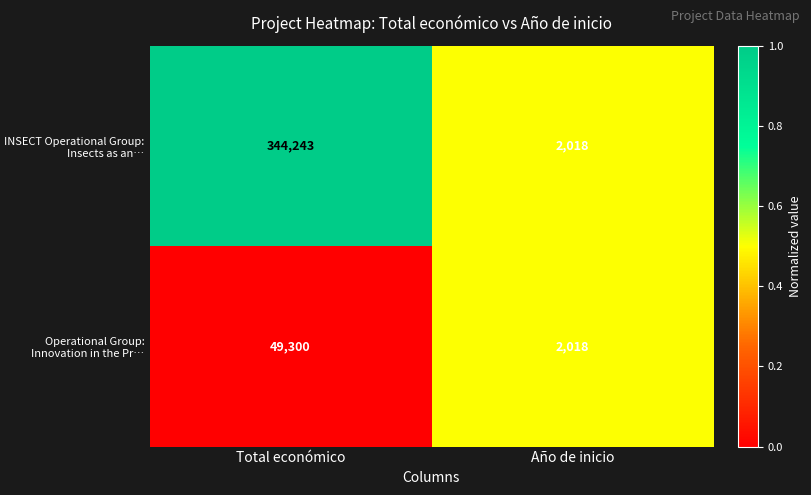

How many series are shown in this chart?

2